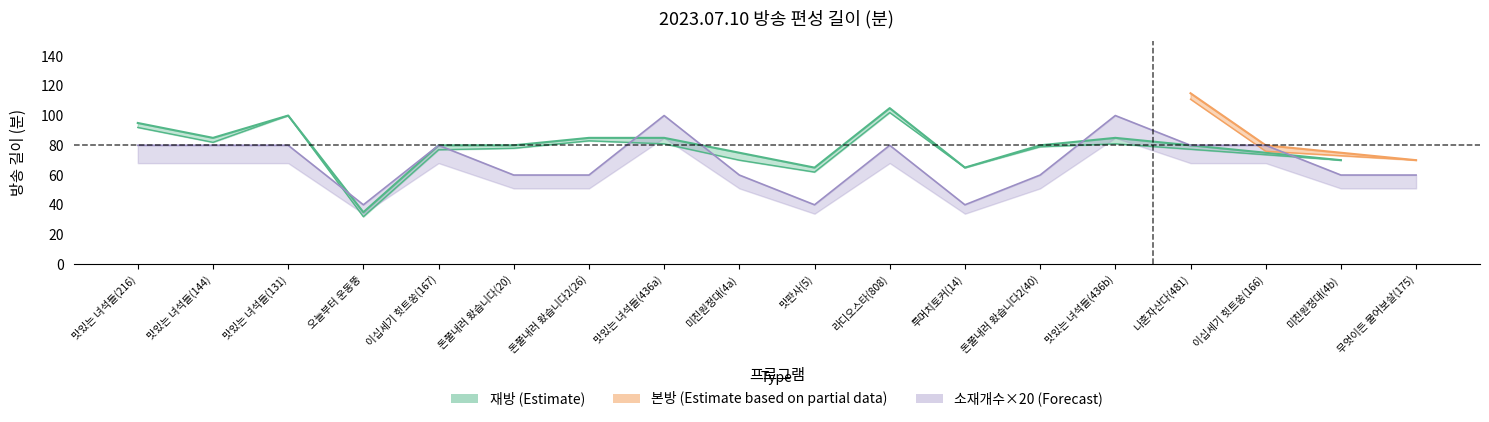

What position from the left is 소재개수?

3